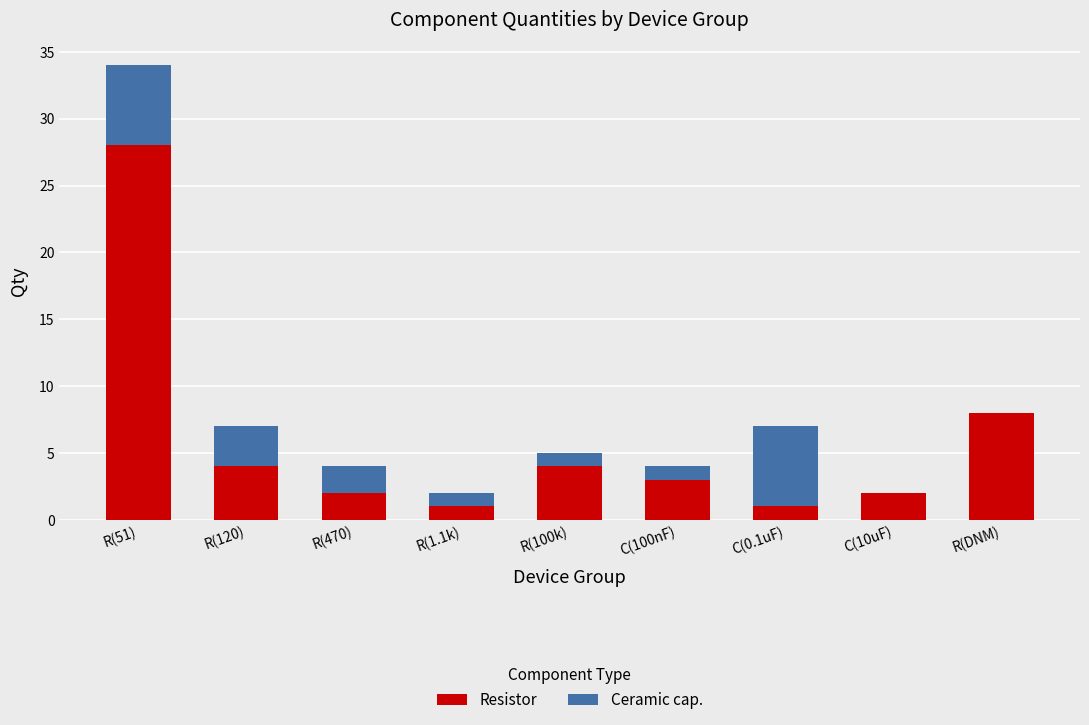

The value of Resistor at R(100k) is 2. True or false?

False